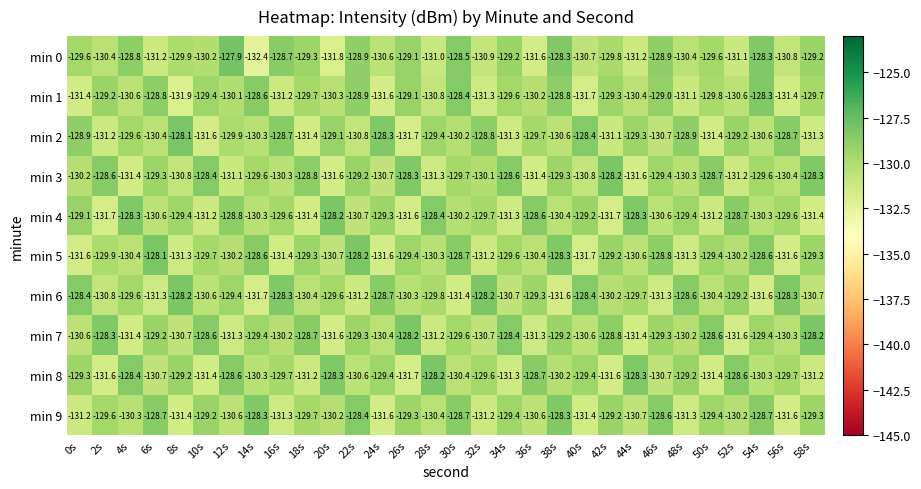

What value does the min 5 series have at 46s?

-128.8